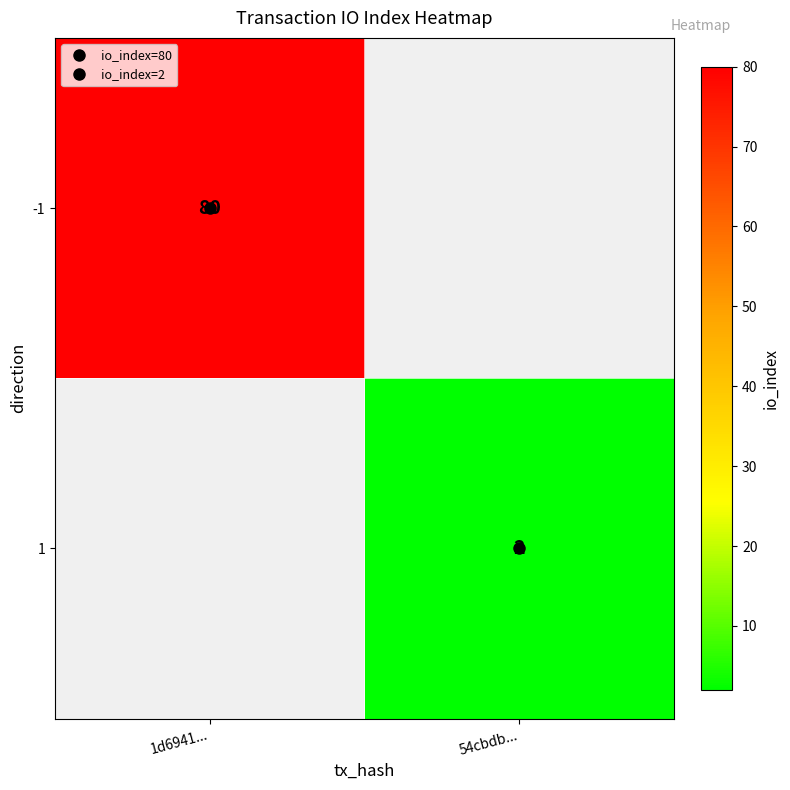

What is the maximum value shown in the chart?

80.0